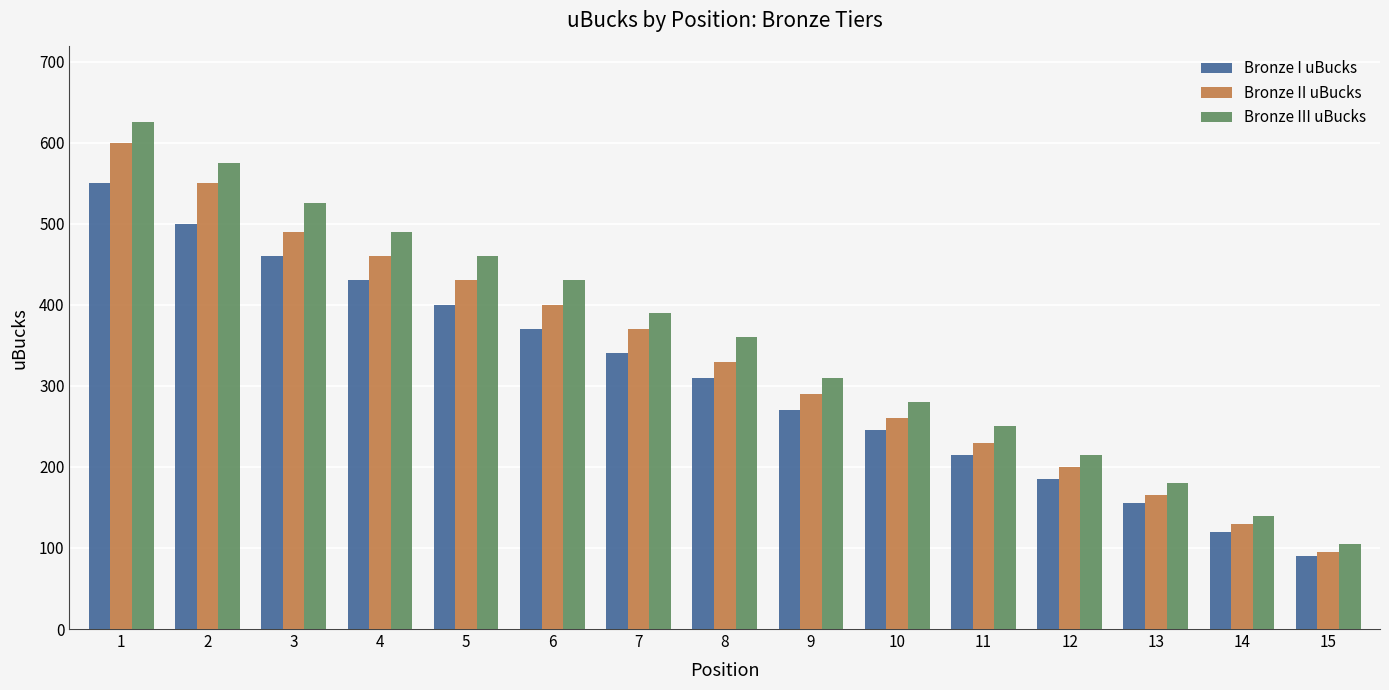

At 14, list the series in order from smallest to largest.

Bronze I uBucks, Bronze II uBucks, Bronze III uBucks